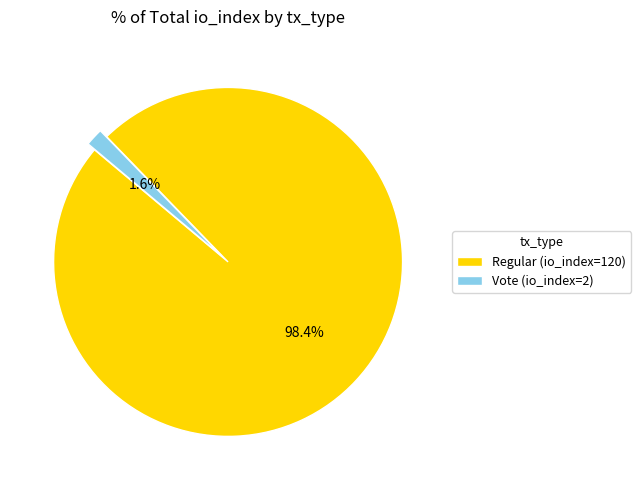

Rank the categories by value from highest to lowest.

Regular (io_index=120), Vote (io_index=2)